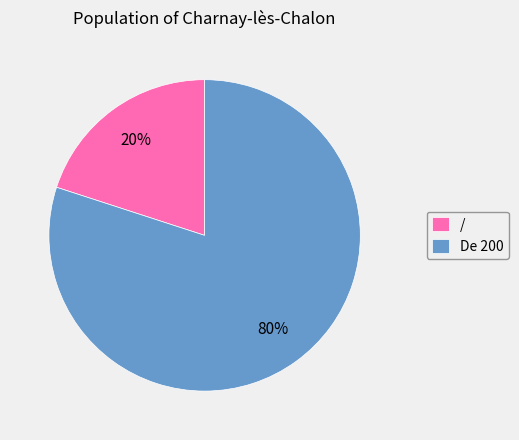

To the nearest percent, what is the difference between the / and De 200 slice percentages?

60%